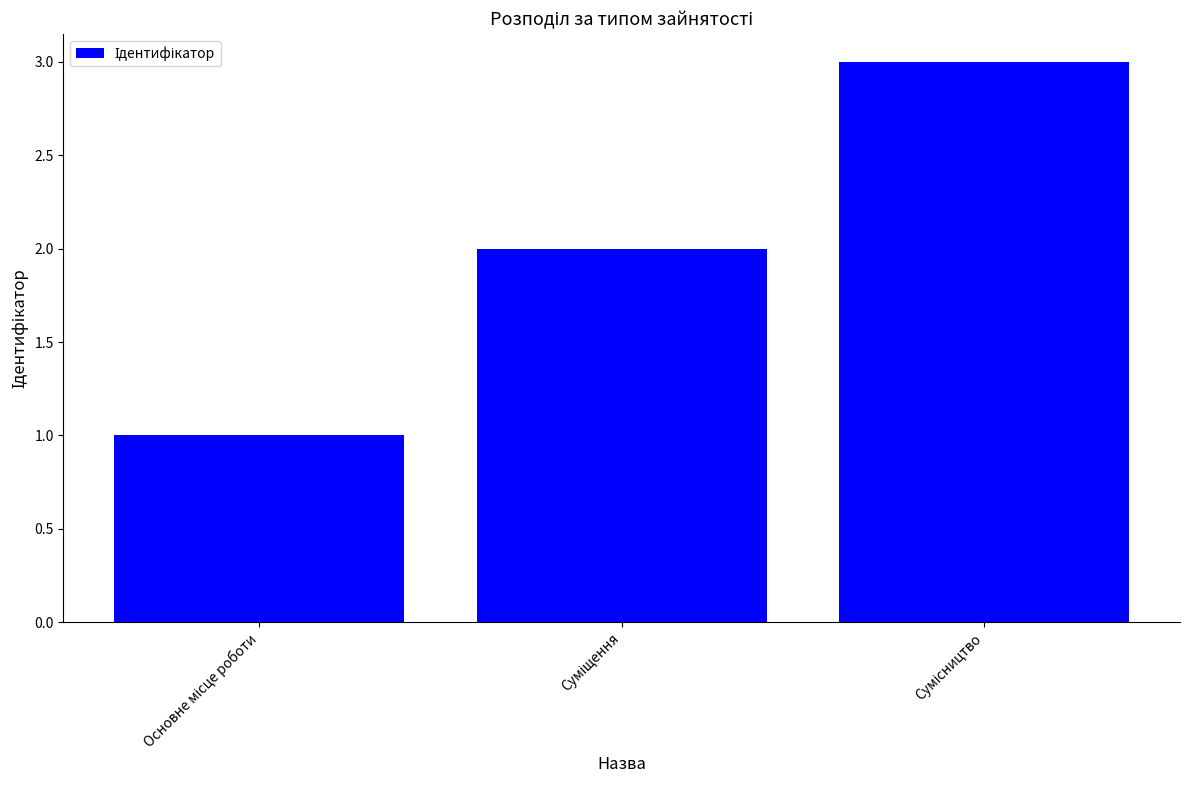

What is the value of the 2nd bar from the left?

2